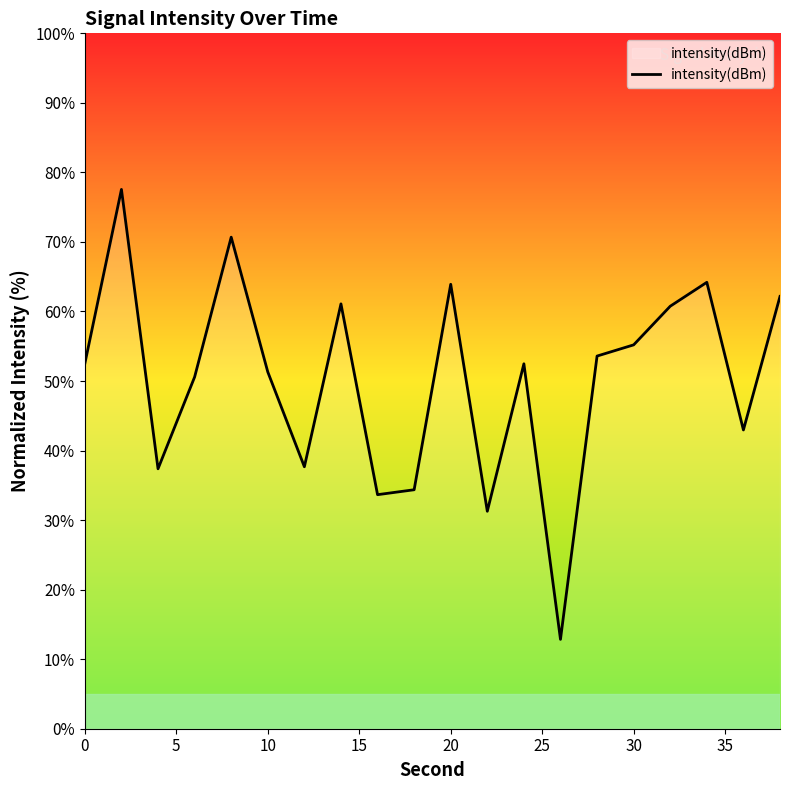

What is the smallest value displayed?

12.8